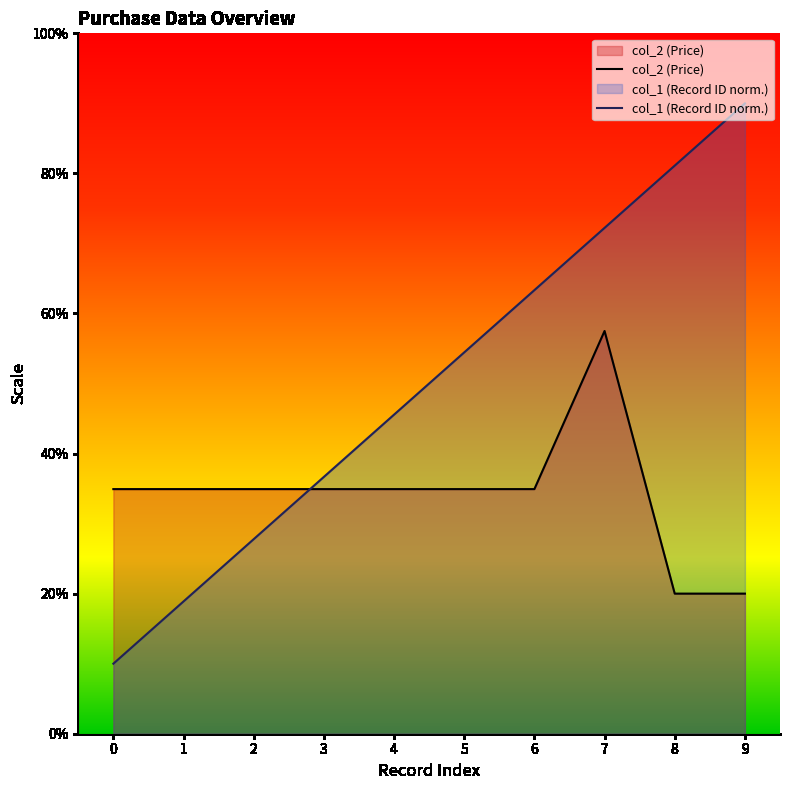

What is the value of the col_2 (Price) point at the 7th from the left?

34.9